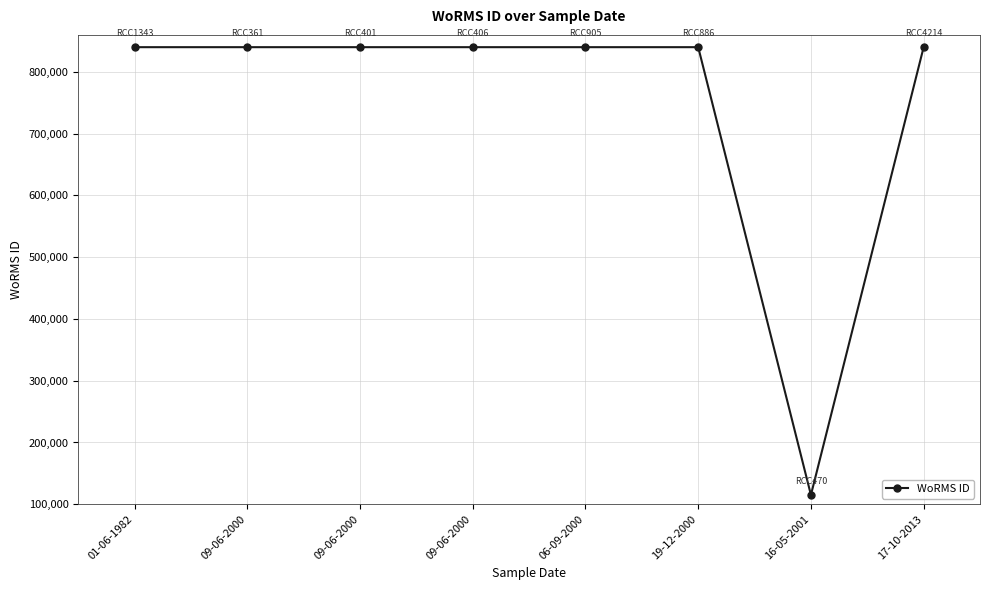

Does the chart have visible grid lines?

Yes